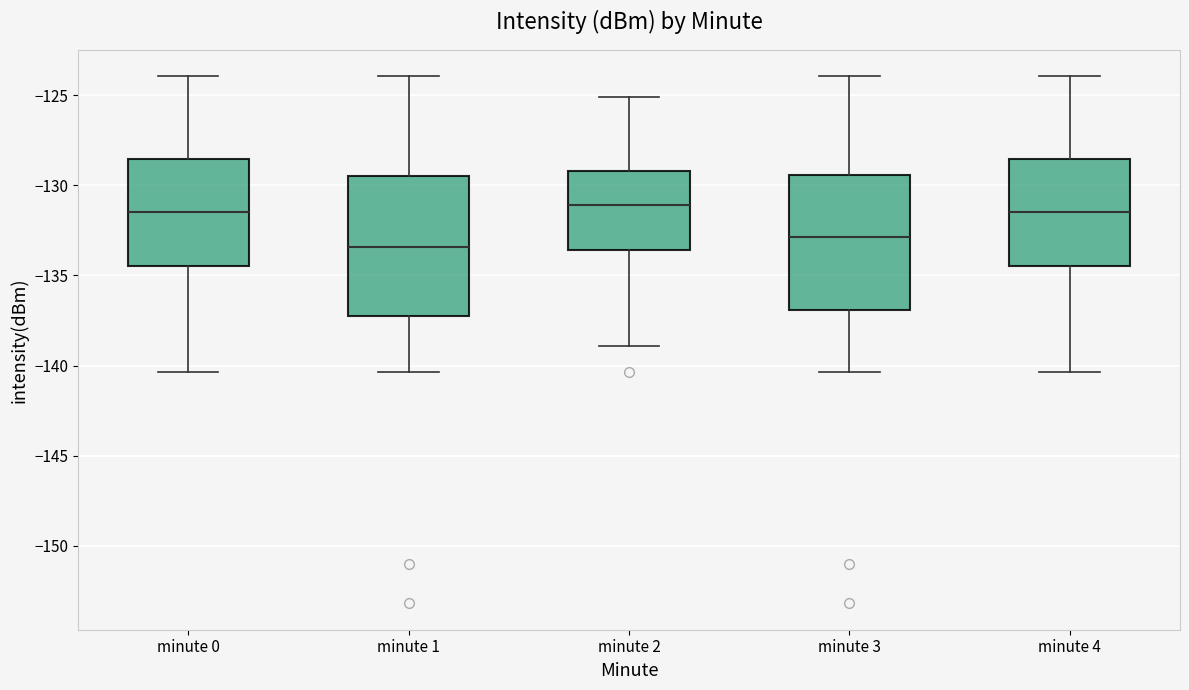

Where does the lower whisker of the box for minute 0 end on the y-axis? The values are not printed on the chart, so give them approximately, as read against the axis.

-140.5